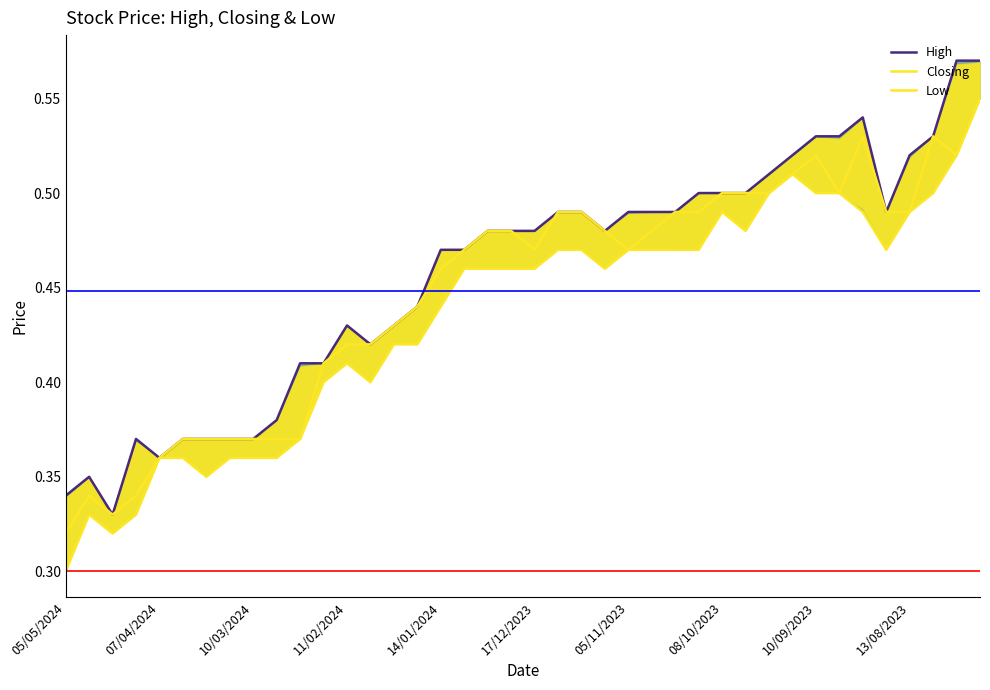

Is it true that Low equals 0.3 at 37?

False